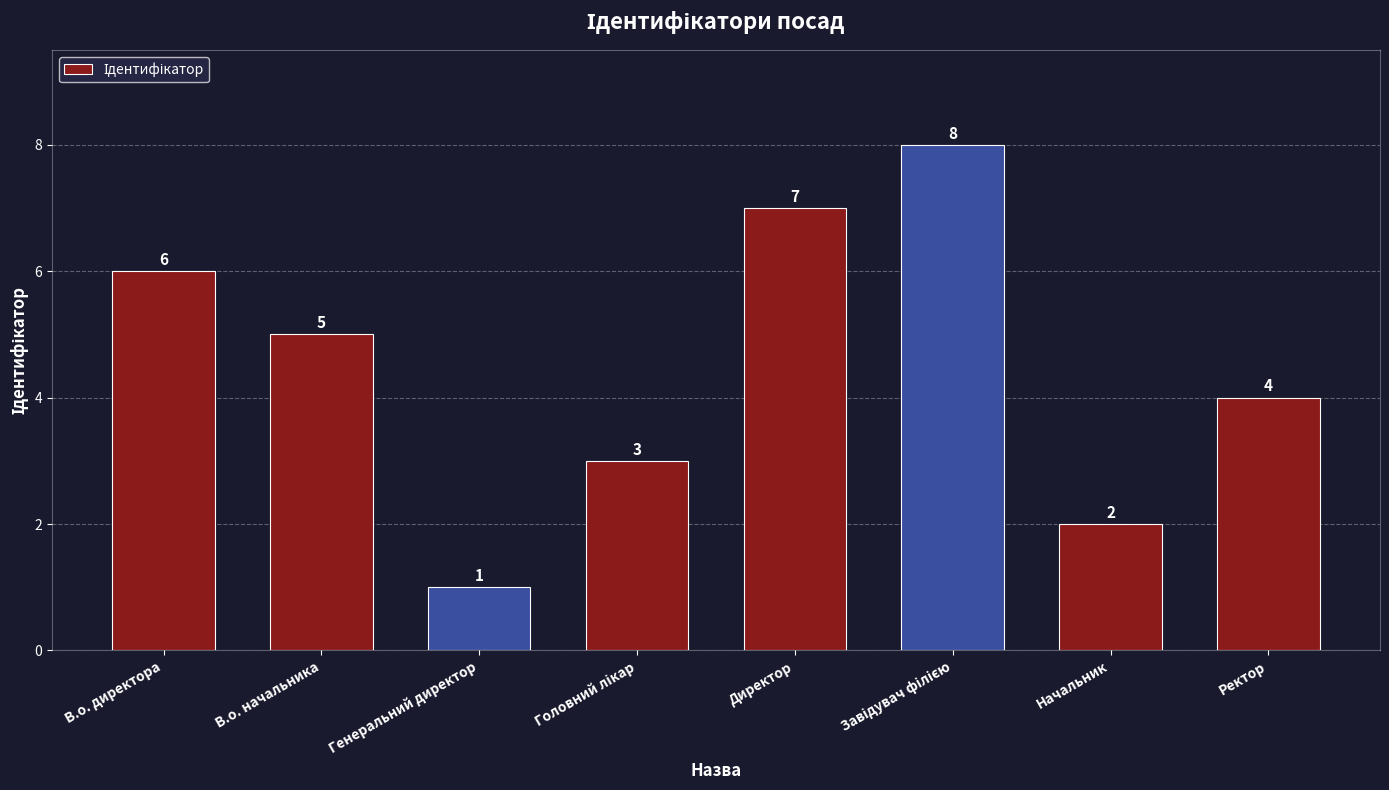

What is the value of the 1st bar from the left?

6